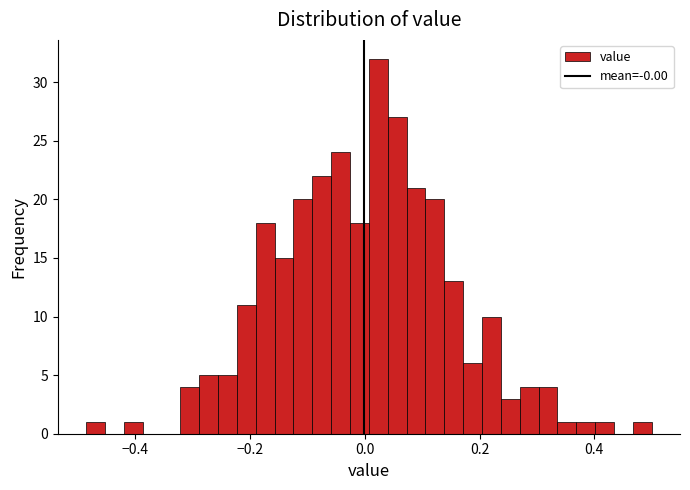

Read against the x-axis, roughly where is the centre of the tallest bar?

0.02